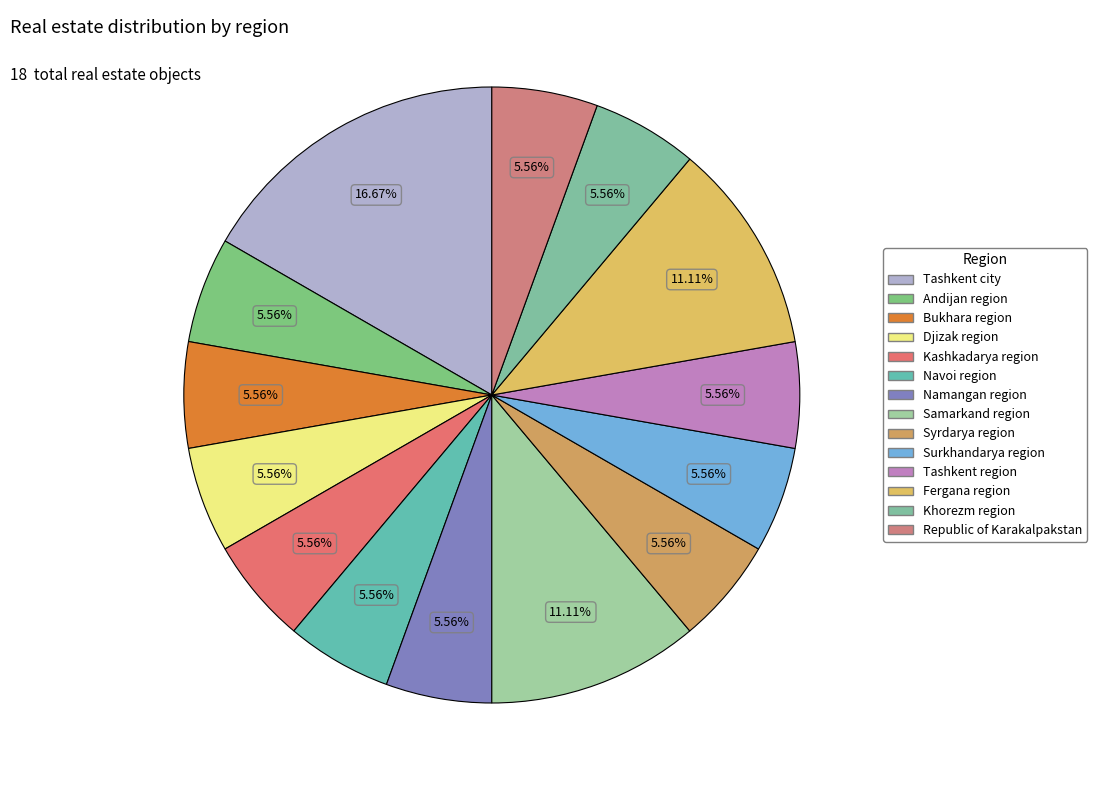

Count the number of slices in the pie.

14